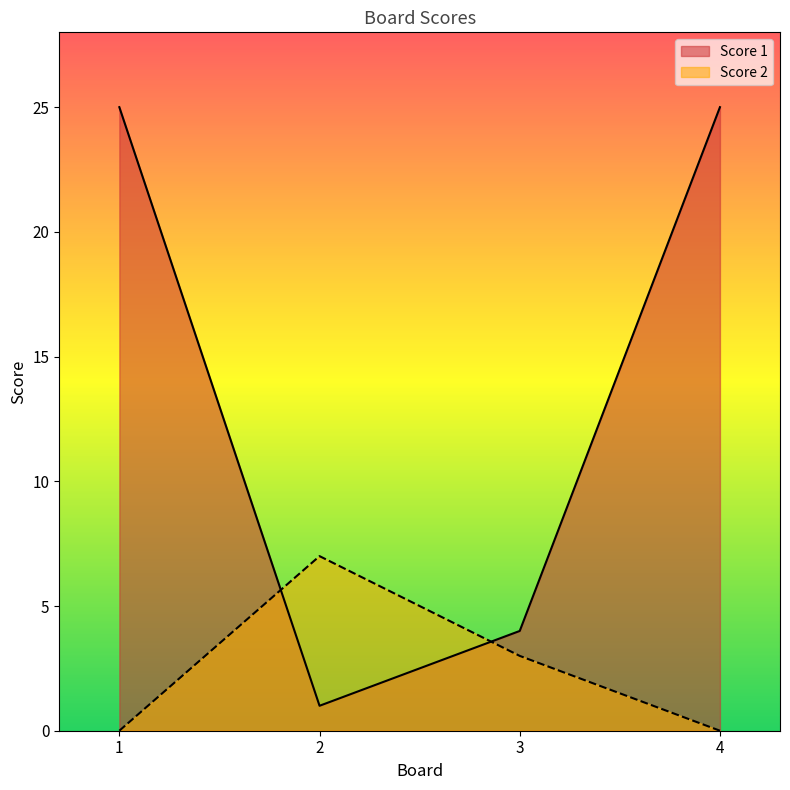

List the series in order of their peak value, lowest first.

Score 2, Score 1